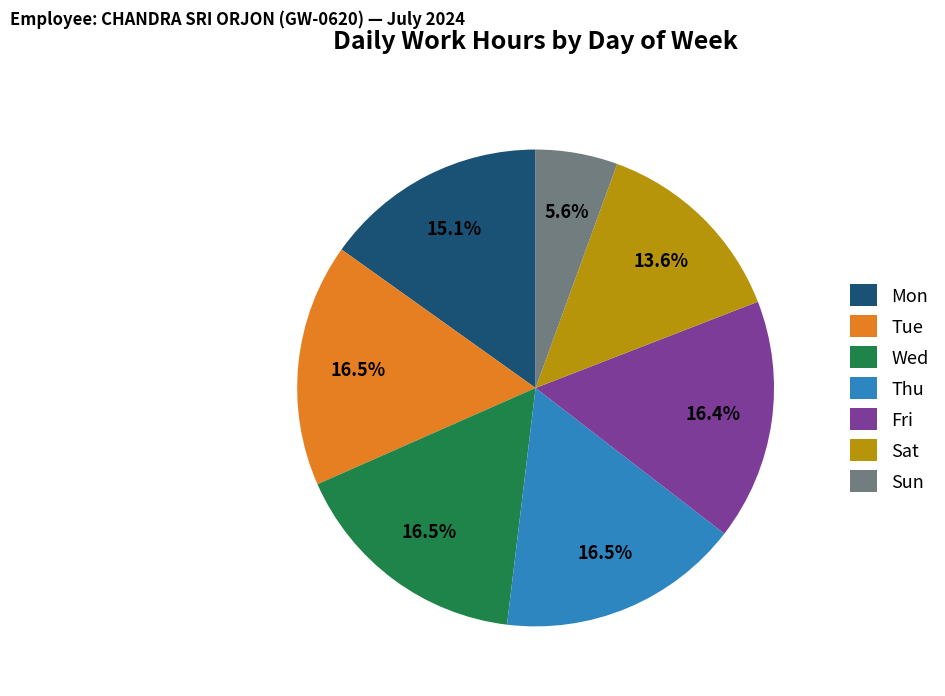

Which slice is the smallest?

Sun